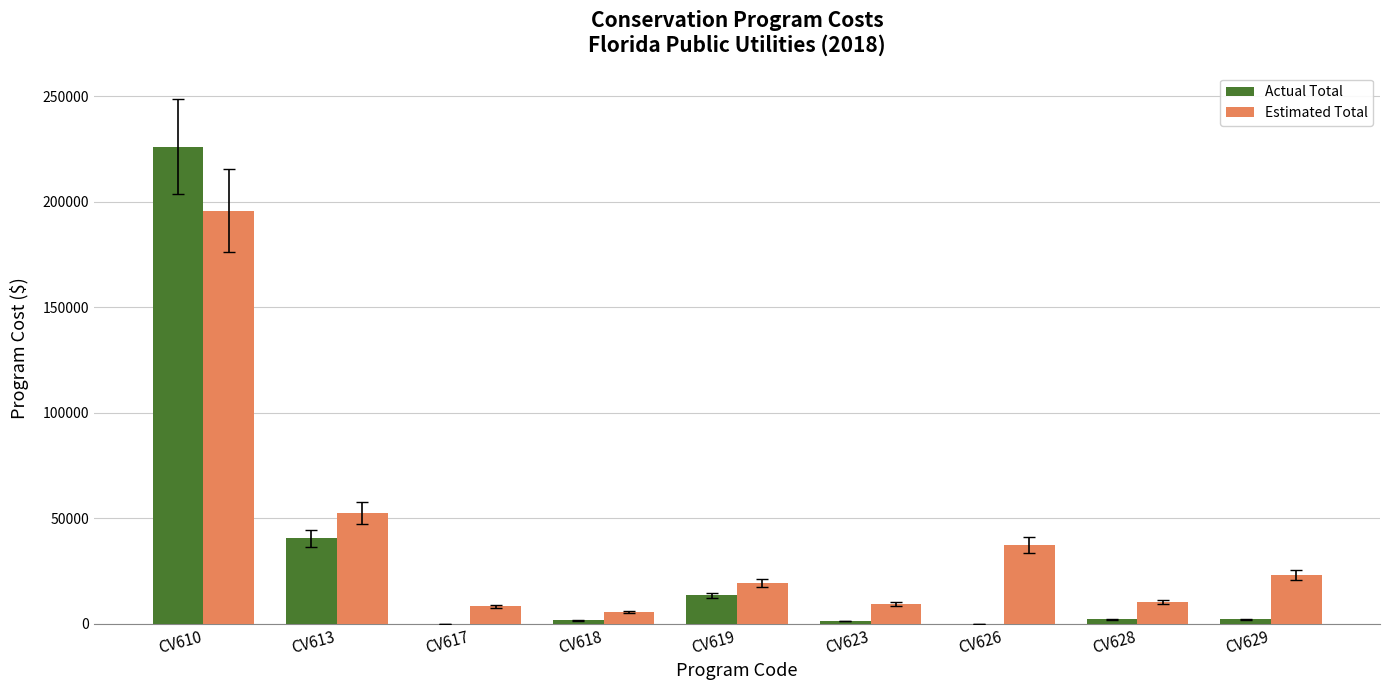

At which category does the chart reach its peak across all series?

CV610